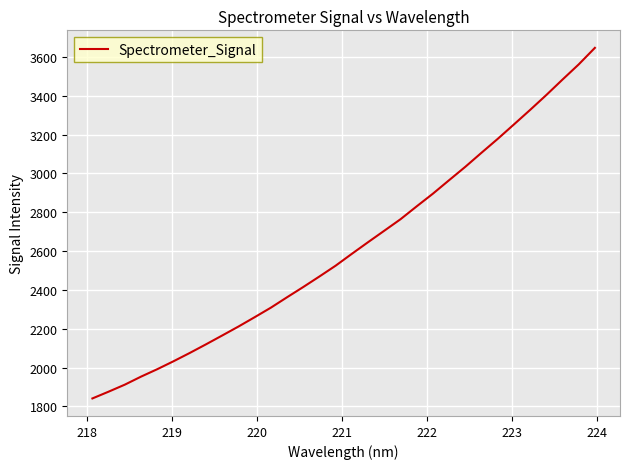

What is the minimum value shown in the chart?

1840.7